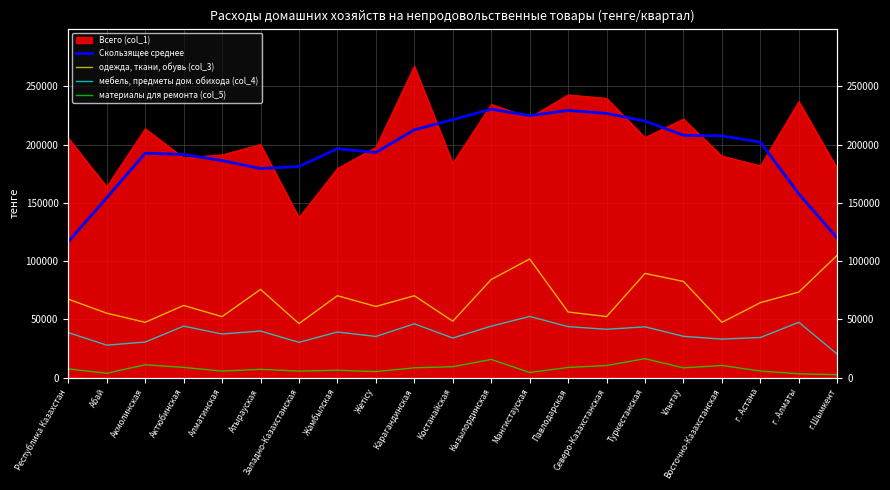

Which has a higher value, Туркестанская or Жамбылская?

Туркестанская